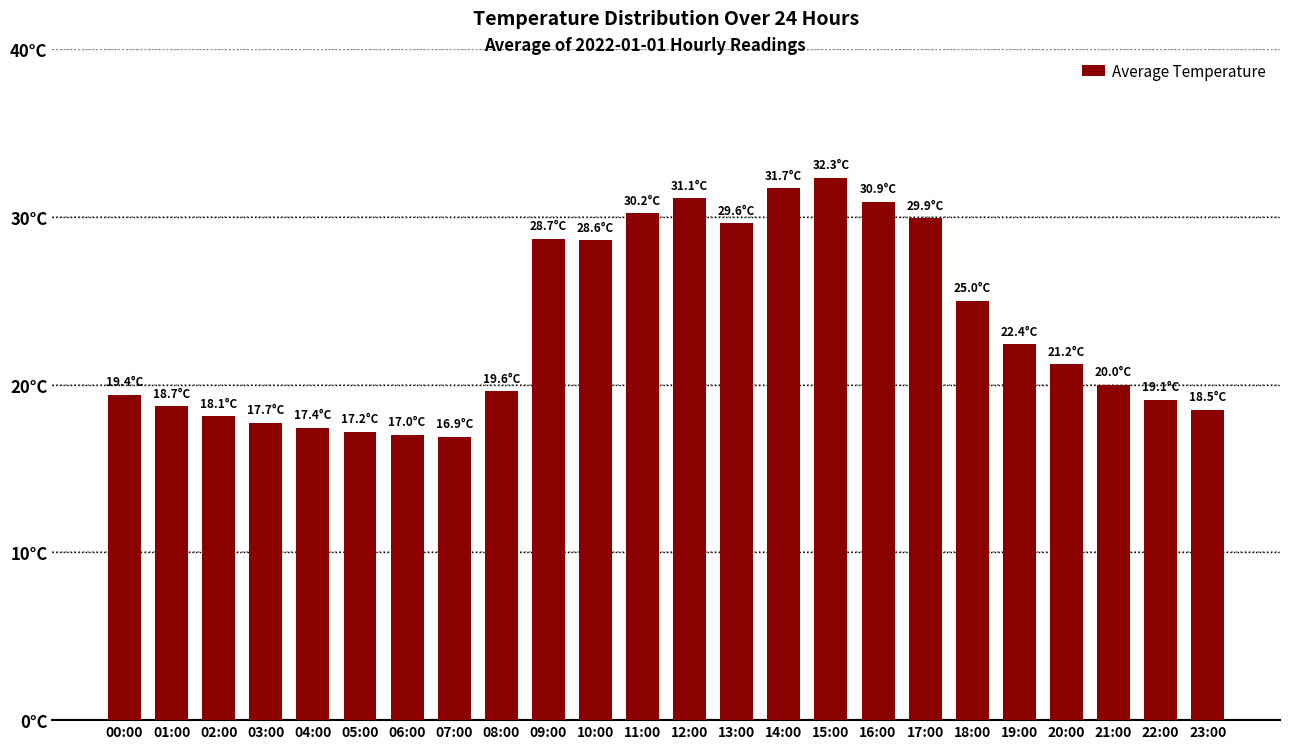

Which category has the highest value across all series?

15:00